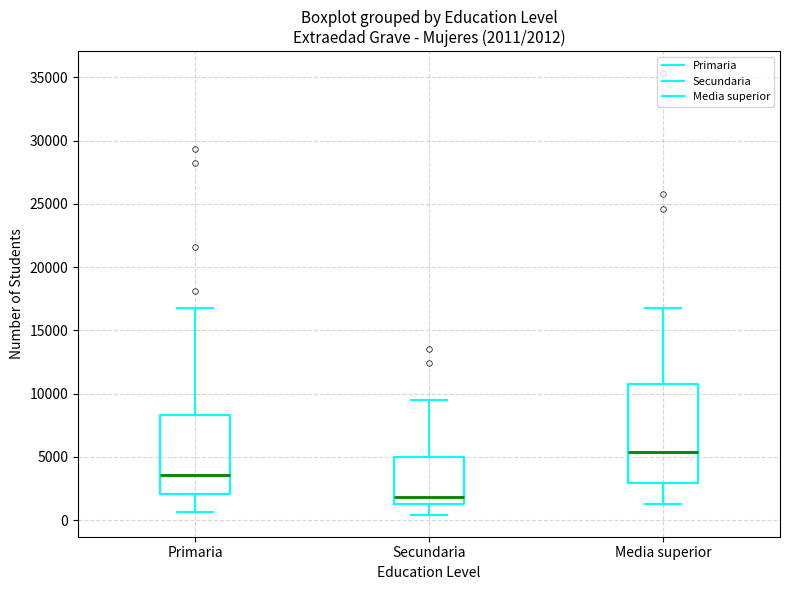

Comparing the boxes themselves (not the whiskers), which one is the tallest?

Media superior